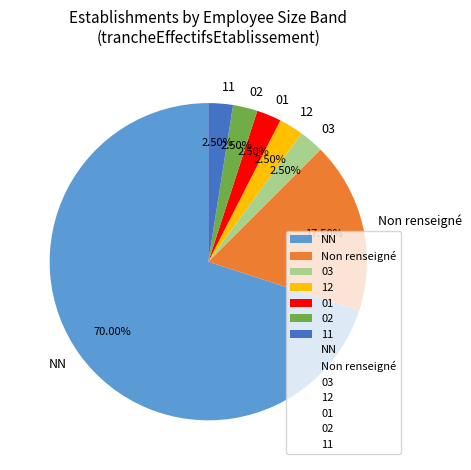

Do 02 and Non renseigné together represent more than half of the pie?

No